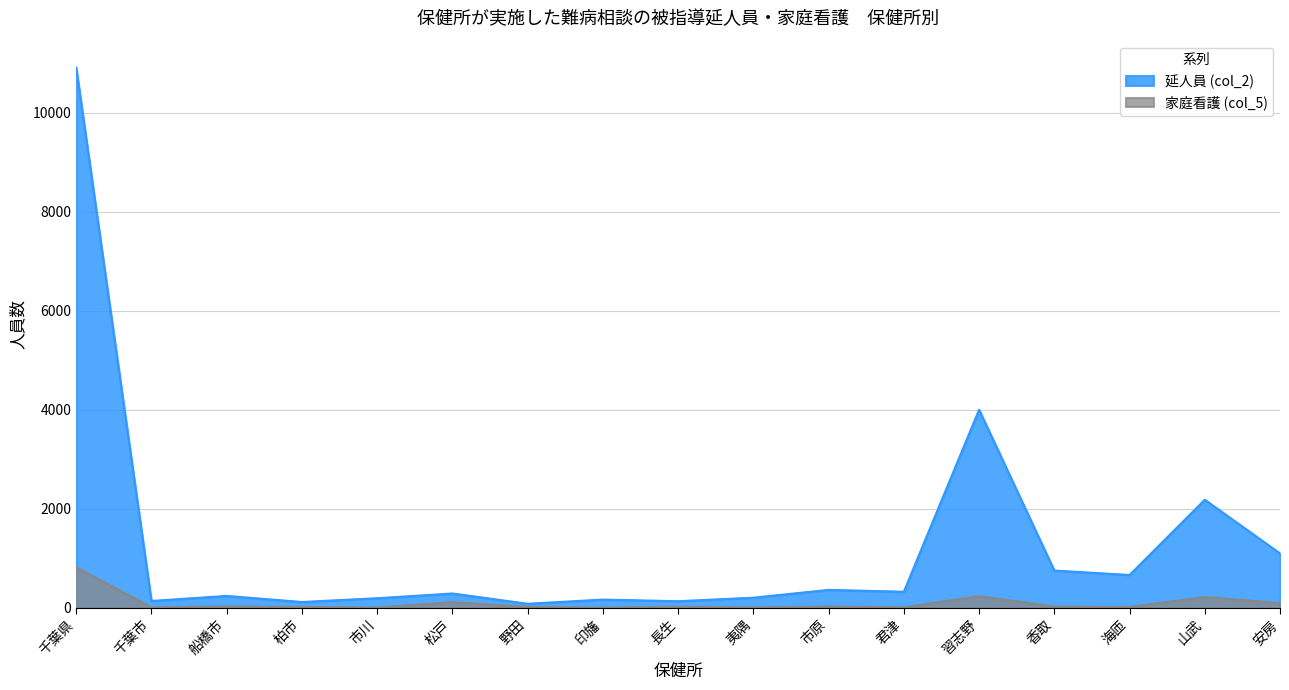

What is the average value of the 延人員 (col_2) series?

1284